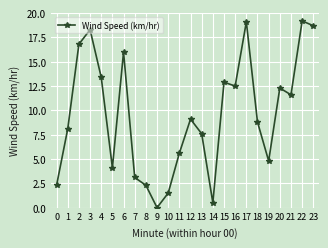

What is the ratio of the value at 15 to the value at 17?

0.7